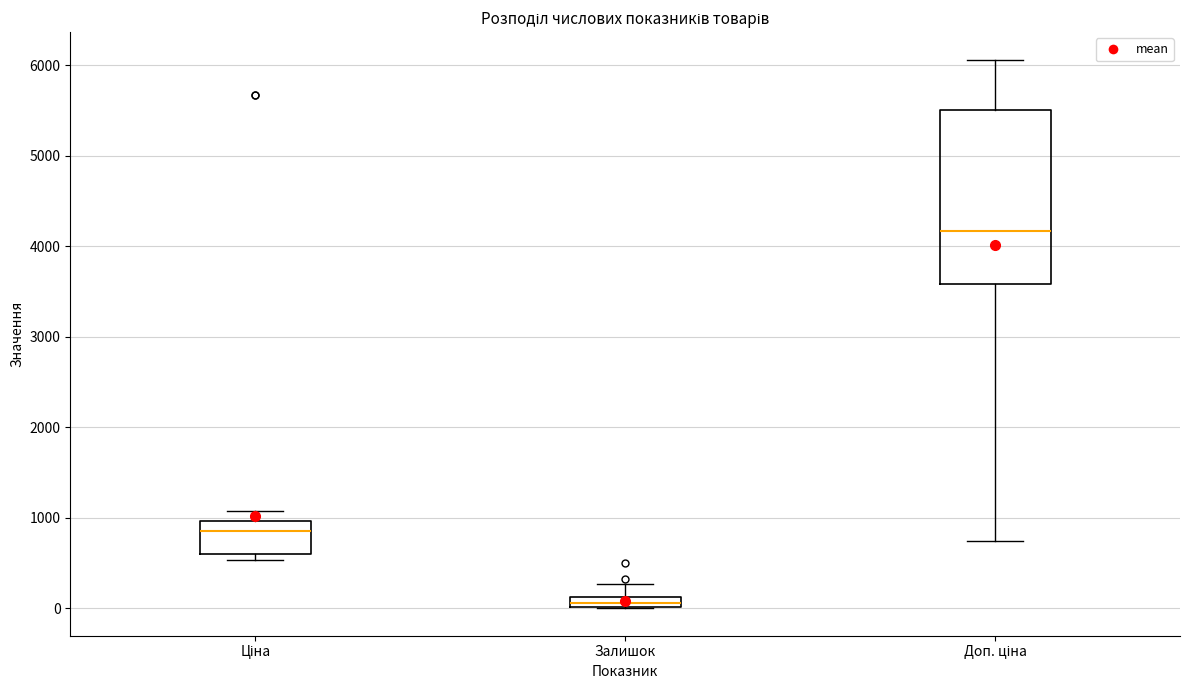

Which box has the lowest median line?

Залишок